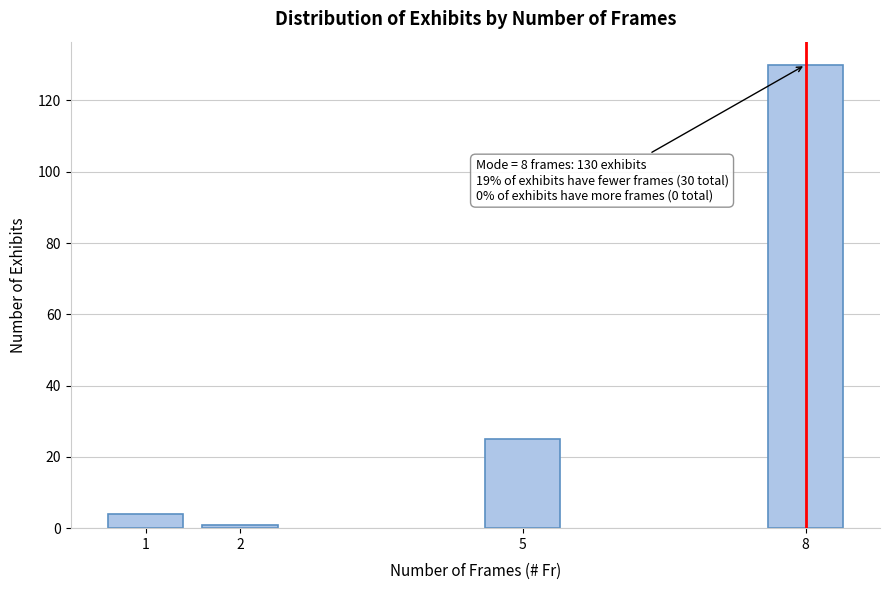

Reading left to right, what are all the values shown in this chart?

4	1	25	130